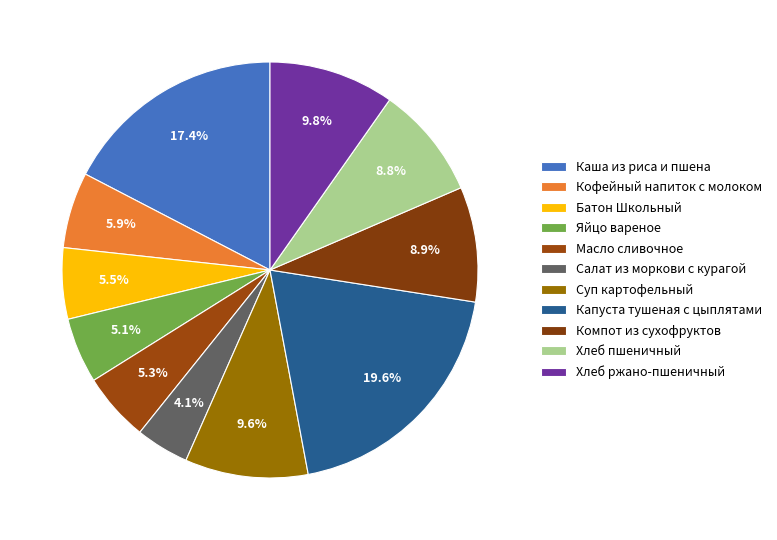

To the nearest percent, what percentage of the pie is Батон Школьный?

6%